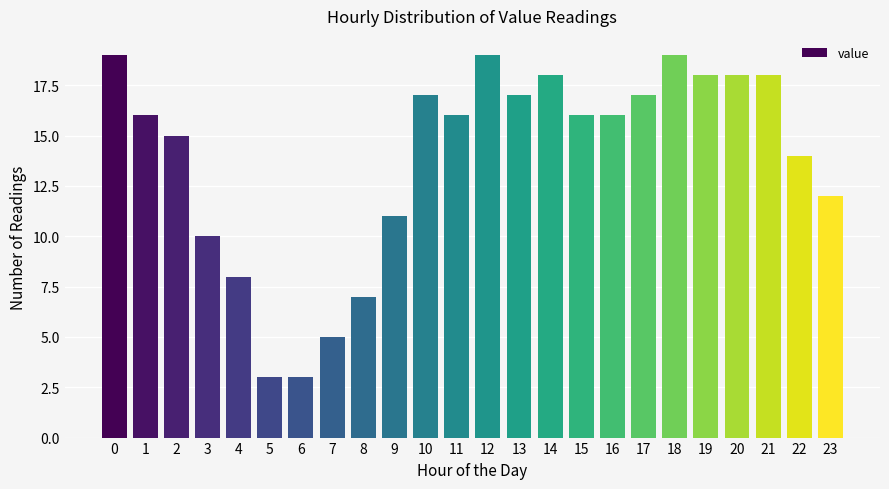

Reading right to left, list all the values displayed in this chart.

23=12	22=14	21=18	20=18	19=18	18=19	17=17	16=16	15=16	14=18	13=17	12=19	11=16	10=17	9=11	8=7	7=5	6=3	5=3	4=8	3=10	2=15	1=16	0=19